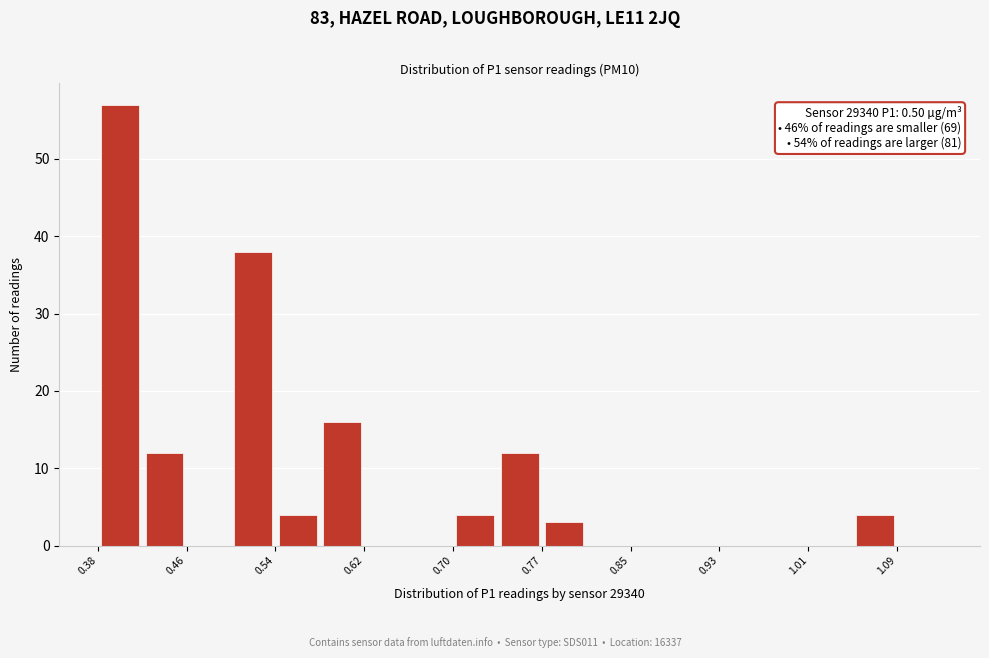

Around what value on the x-axis is the tallest bar? Give the approximate position of its centre, as read against the axis.

0.40